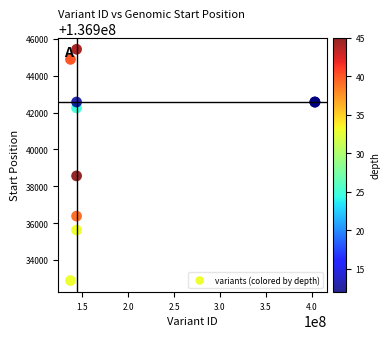

What Y value in the scatter plot is closest to 136939161?

136938566